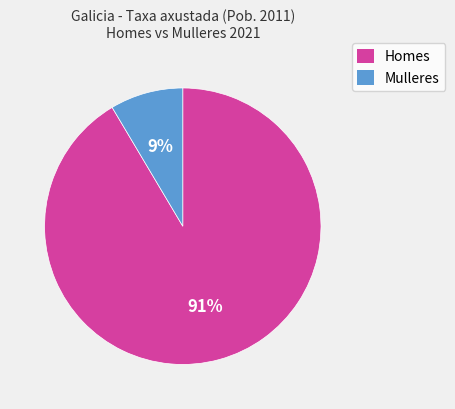

What percentage is the Mulleres slice, to the nearest percent?

9%